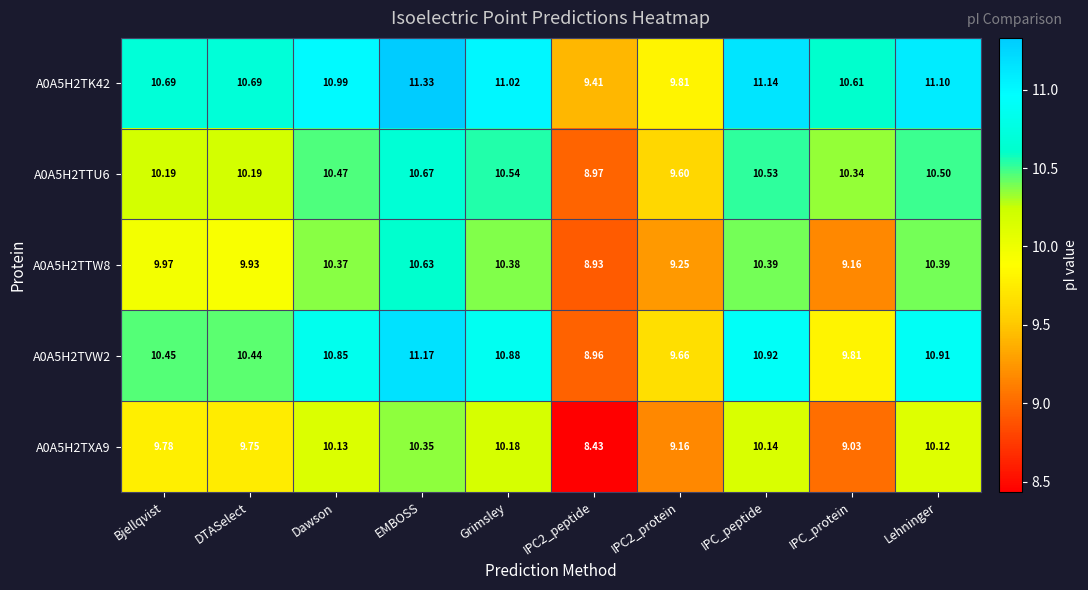

List the series in order of their peak value, highest first.

A0A5H2TK42, A0A5H2TVW2, A0A5H2TTU6, A0A5H2TTW8, A0A5H2TXA9